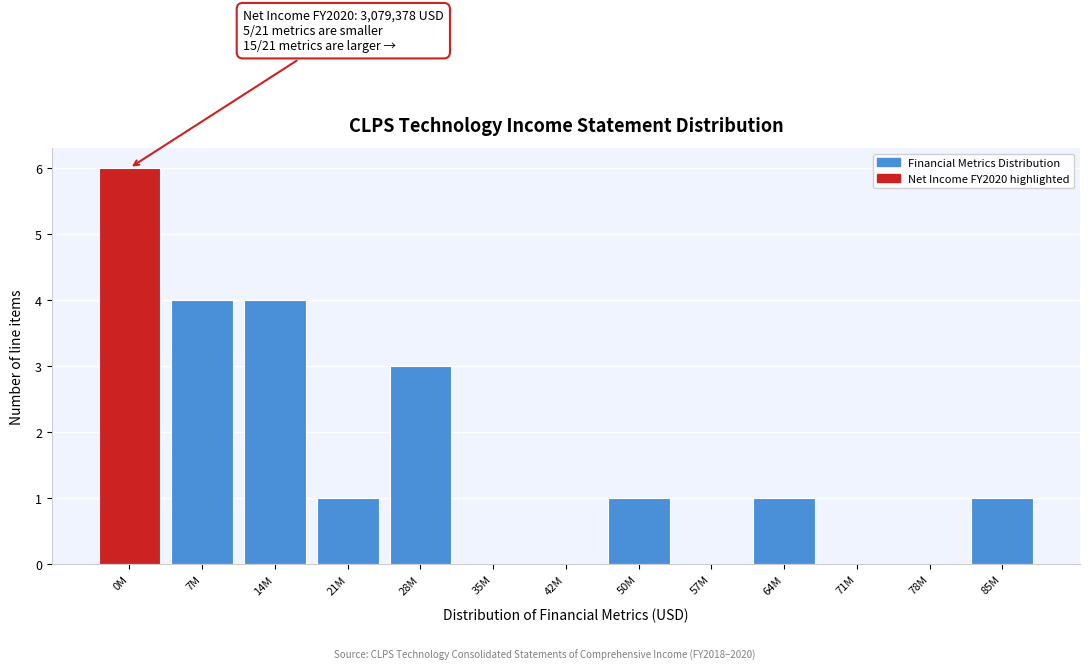

Reading right to left, extract all data points from this chart.

85M=1	78M=0	71M=0	64M=1	57M=0	50M=1	42M=0	35M=0	28M=3	21M=1	14M=4	7M=4	0M=6